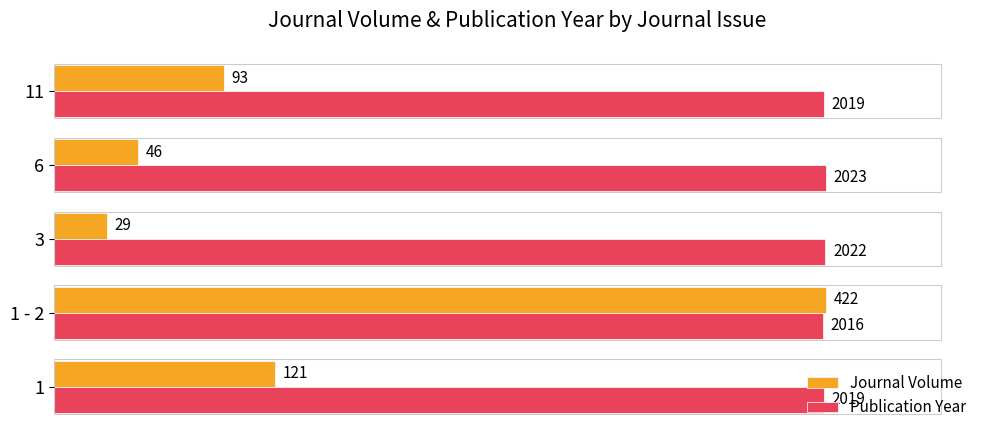

What are all the series names shown in the legend?

Journal Volume, Publication Year